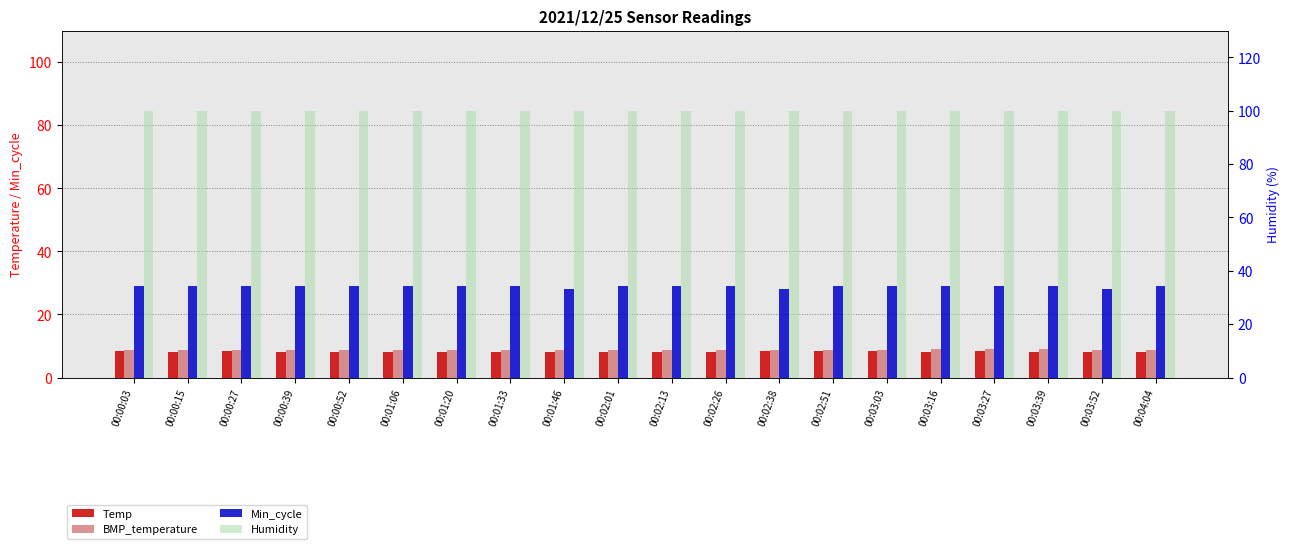

Count the Min_cycle values in the range 29 to 30.

17